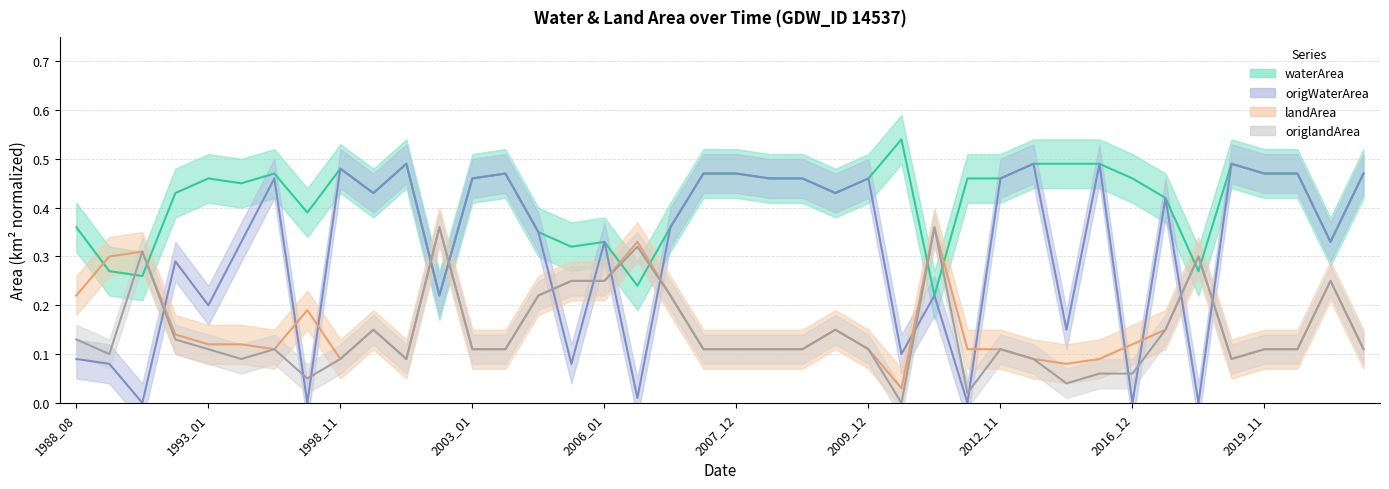

At which category does the chart reach its peak across all series?

2010_09